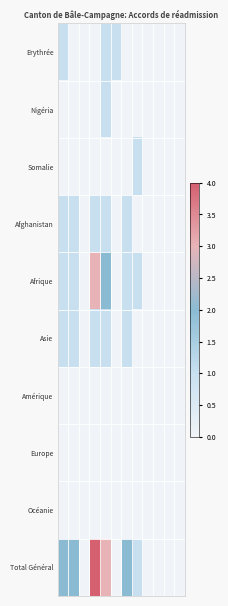

Which series has the largest total across all categories?

Total Général